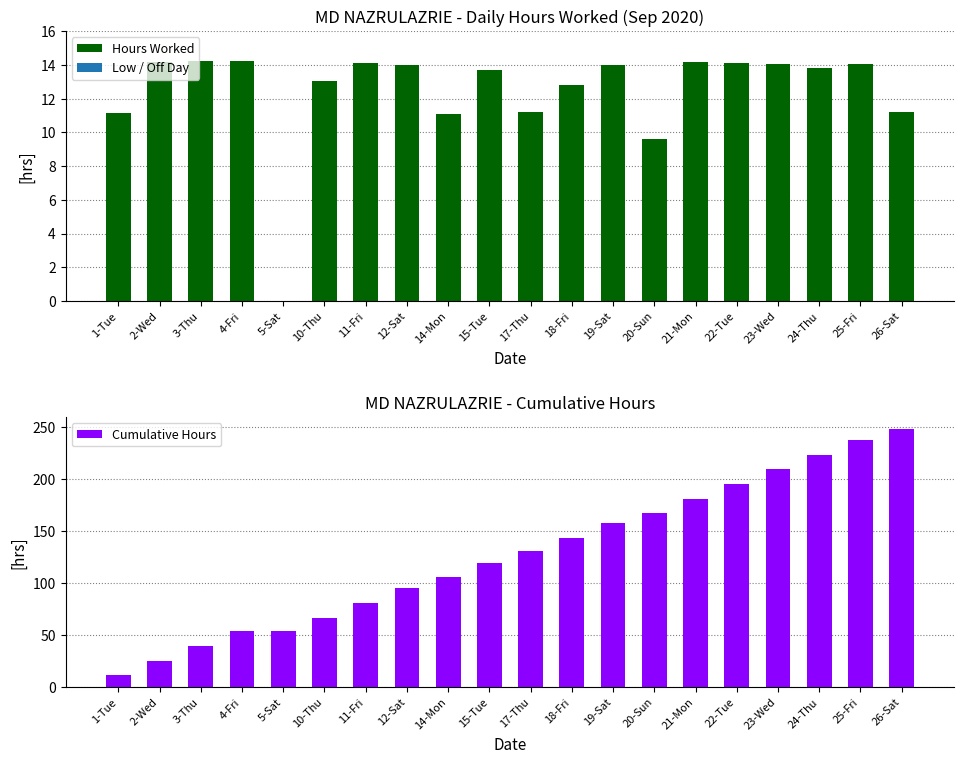

Between 10-Thu and 2-Wed, which is larger?

2-Wed